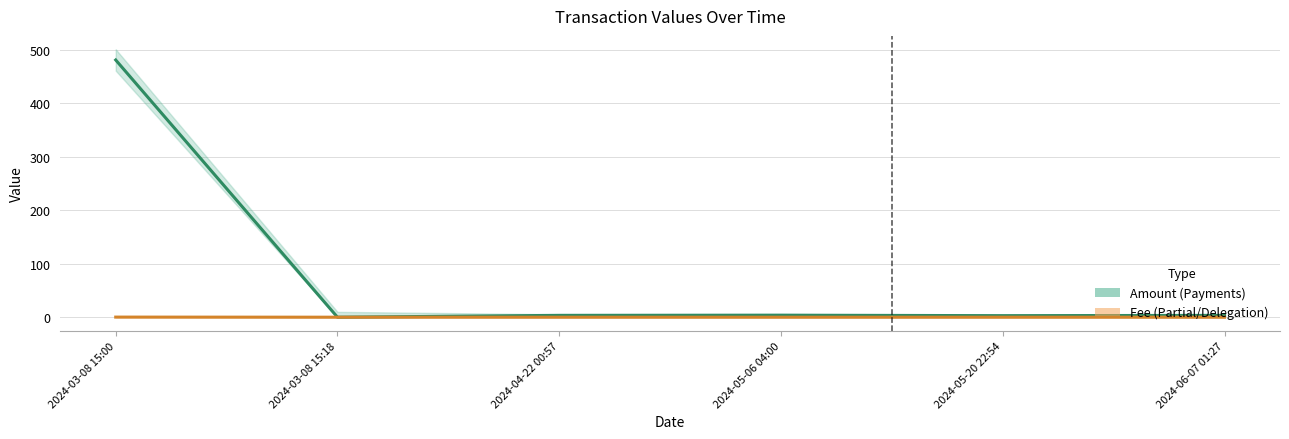

Reading right to left, extract all data points from this chart.

Amount: 2024-06-07 01:27=3.4	2024-05-20 22:54=2.9	2024-05-06 04:00=3.8	2024-04-22 00:57=3.5	2024-03-08 15:18=0.0	2024-03-08 15:00=480.5
Fee: 2024-06-07 01:27=0.0	2024-05-20 22:54=0.0	2024-05-06 04:00=0.0	2024-04-22 00:57=0.0	2024-03-08 15:18=0.0	2024-03-08 15:00=0.2